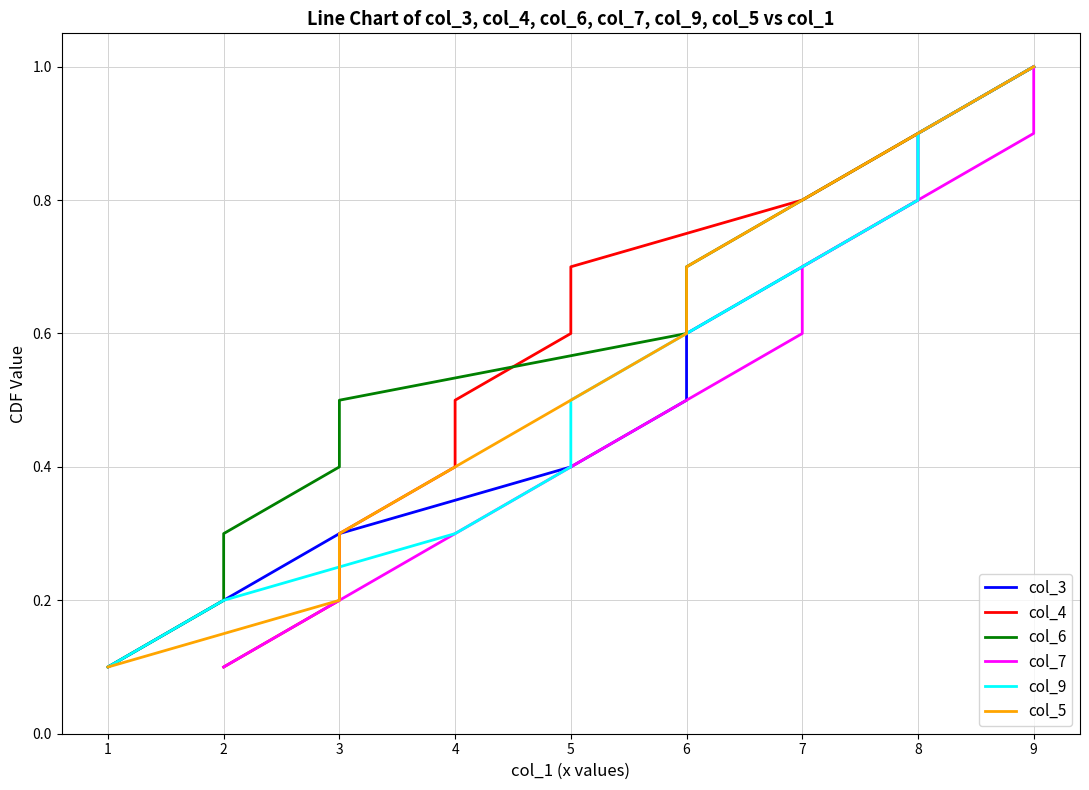

Reading left to right, list all the values displayed in this chart.

col_3: 0.1	0.2	0.3	0.4	0.5	0.6	0.7	0.8	0.9	1.0
col_4: 0.1	0.2	0.3	0.4	0.5	0.6	0.7	0.8	0.9	1.0
col_6: 0.1	0.2	0.3	0.4	0.5	0.6	0.7	0.8	0.9	1.0
col_7: 0.1	0.2	0.3	0.4	0.5	0.6	0.7	0.8	0.9	1.0
col_9: 0.1	0.2	0.3	0.4	0.5	0.6	0.7	0.8	0.9	1.0
col_5: 0.1	0.2	0.3	0.4	0.5	0.6	0.7	0.8	0.9	1.0